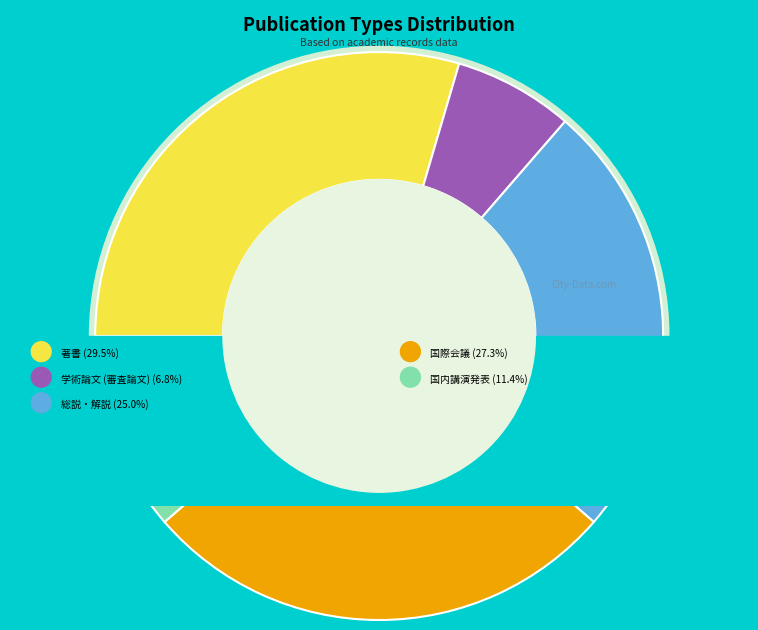

How much of the chart is everything except 著書?

70.5%